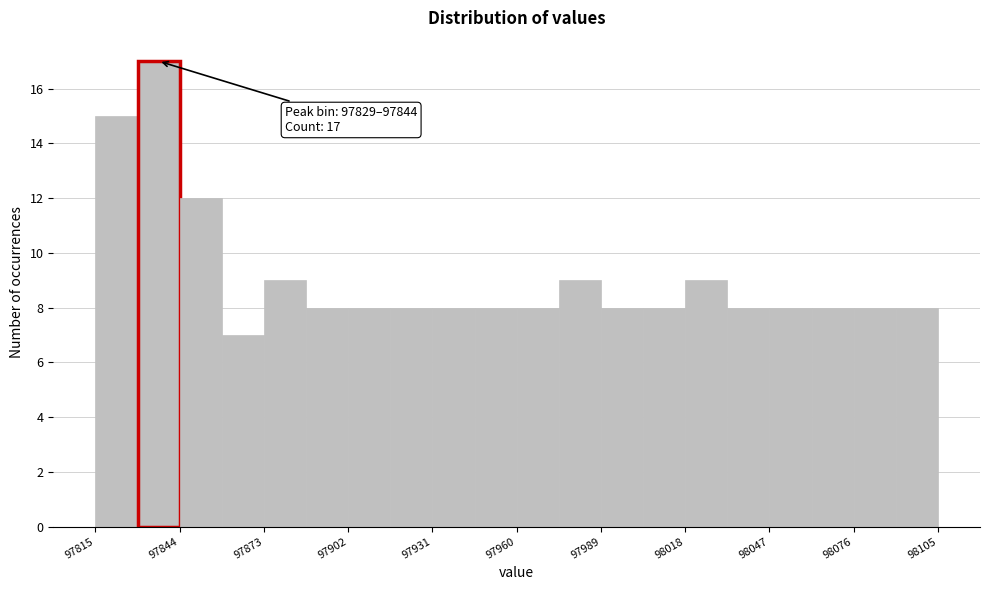

Around what value on the x-axis is the tallest bar? Give the approximate position of its centre, as read against the axis.

97835